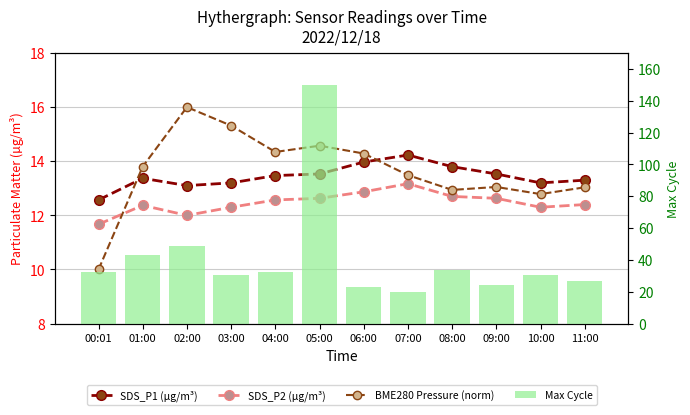

What is the average value of the SDS_P2 (µg/m³) series?

12.5